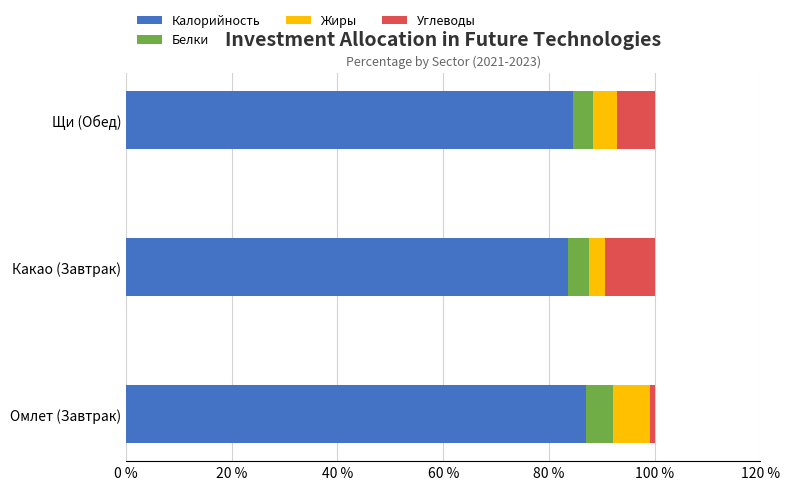

How many data points in Калорийность are less than 84?

1